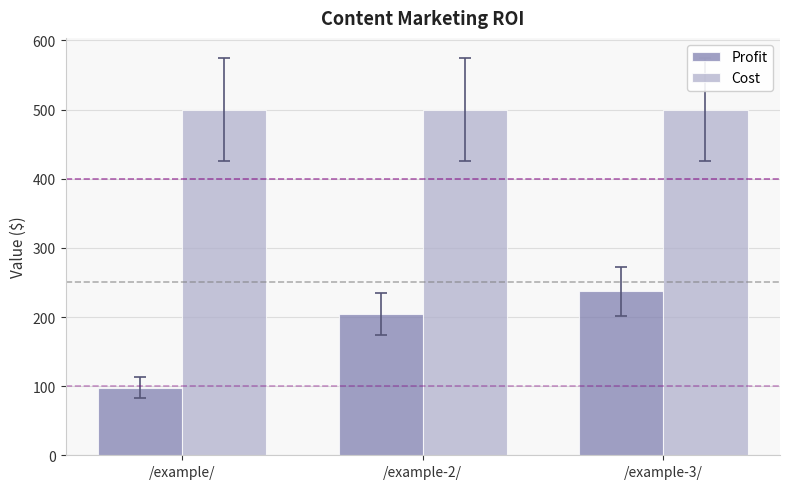

Which series has the widest spread of values?

Profit